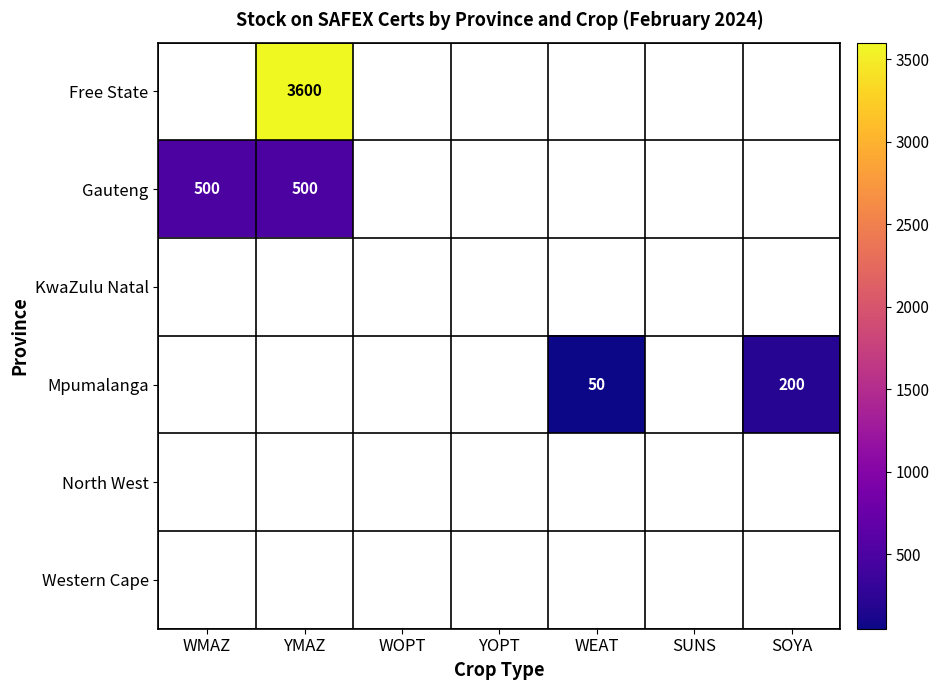

Rank the categories by Free State value from lowest to highest.

WMAZ, YMAZ, WOPT, YOPT, WEAT, SUNS, SOYA